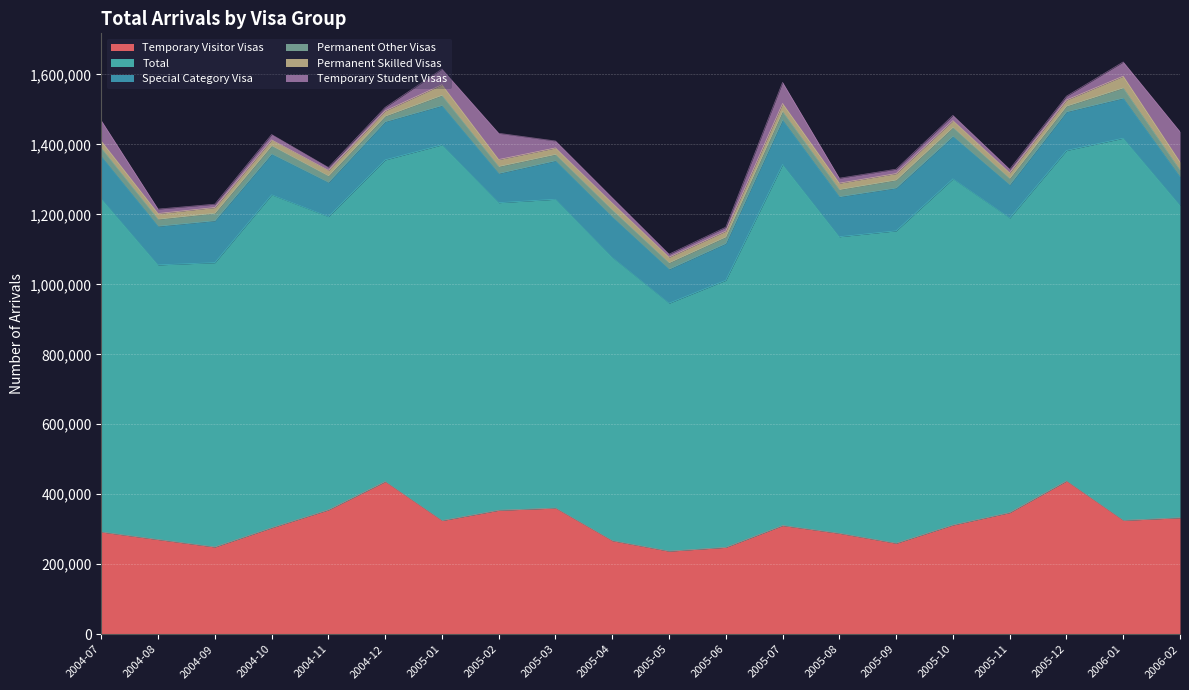

At which category does the chart reach its peak across all series?

2006-01